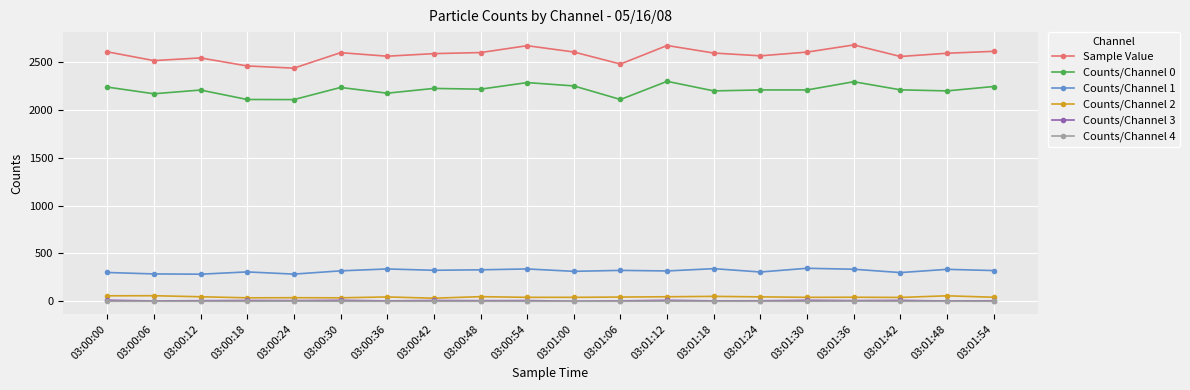

What is the difference between the Sample Value values at 03:00:30 and 03:00:54?

73